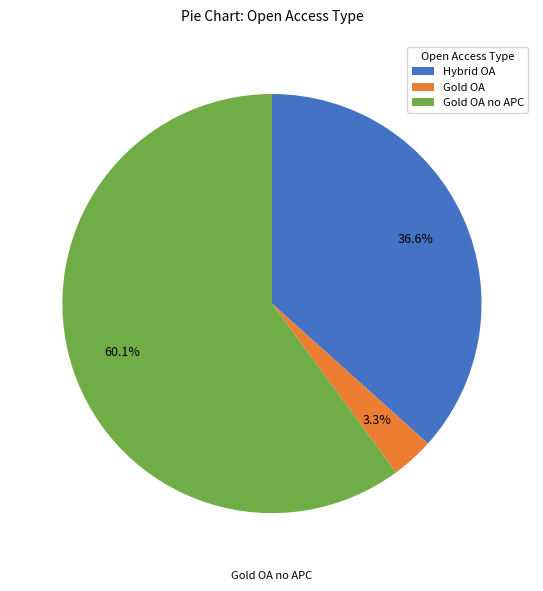

What percentage is the Gold OA no APC slice, to the nearest percent?

60%